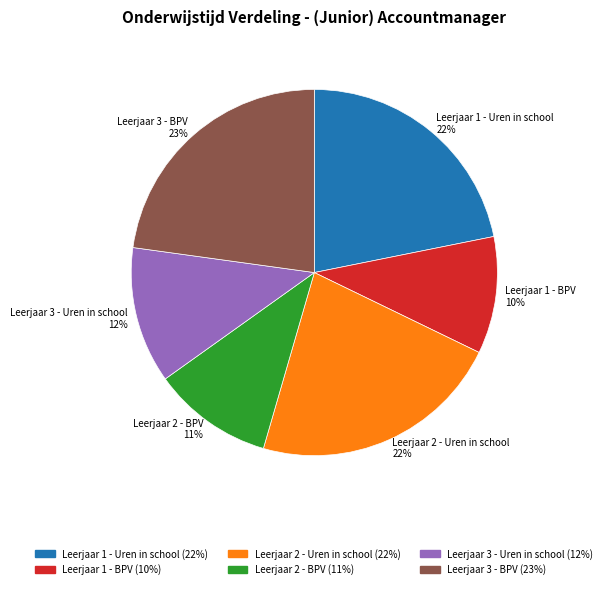

What percentage is the Leerjaar 3 - BPV slice, to the nearest percent?

23%